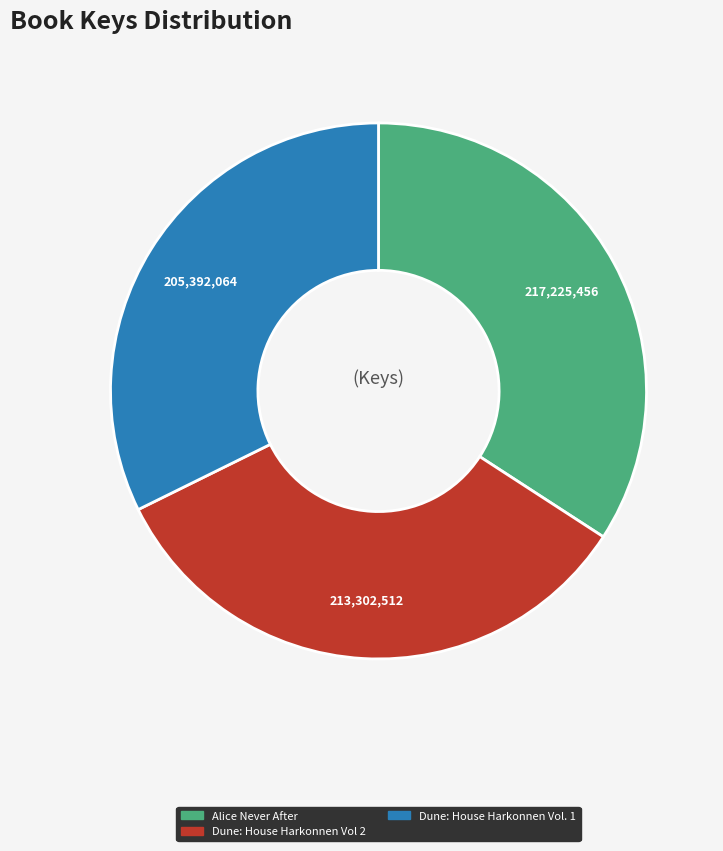

Is Dune: House Harkonnen Vol. 1 the majority of the pie?

No